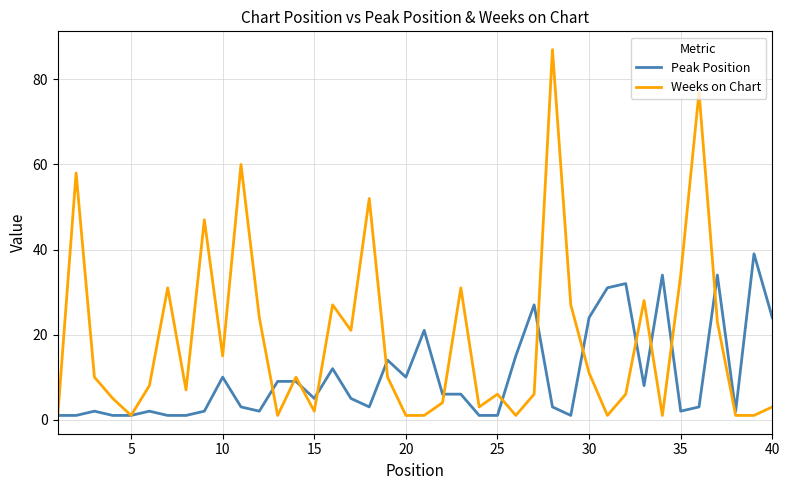

What is the maximum value shown in the chart?

87